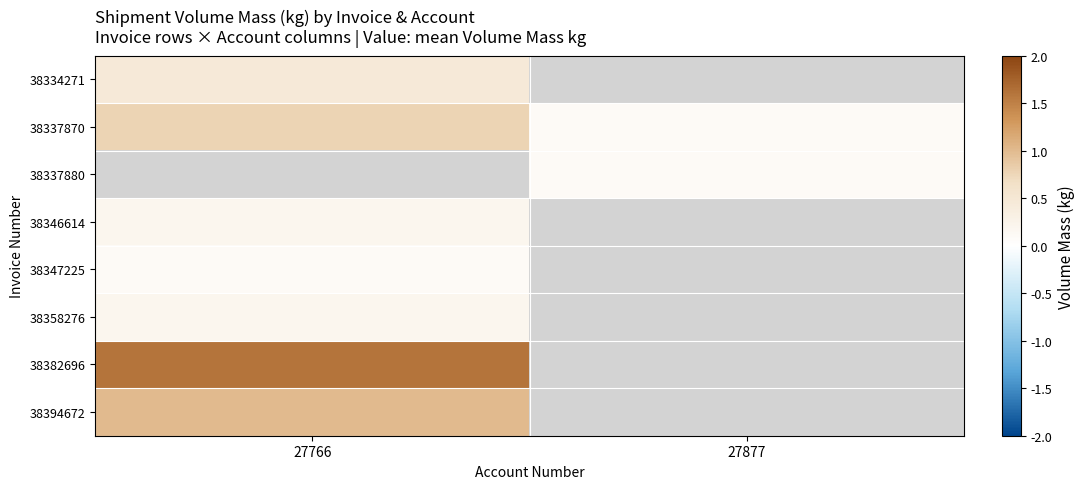

Which has a higher value, 27877 or 27766?

27766